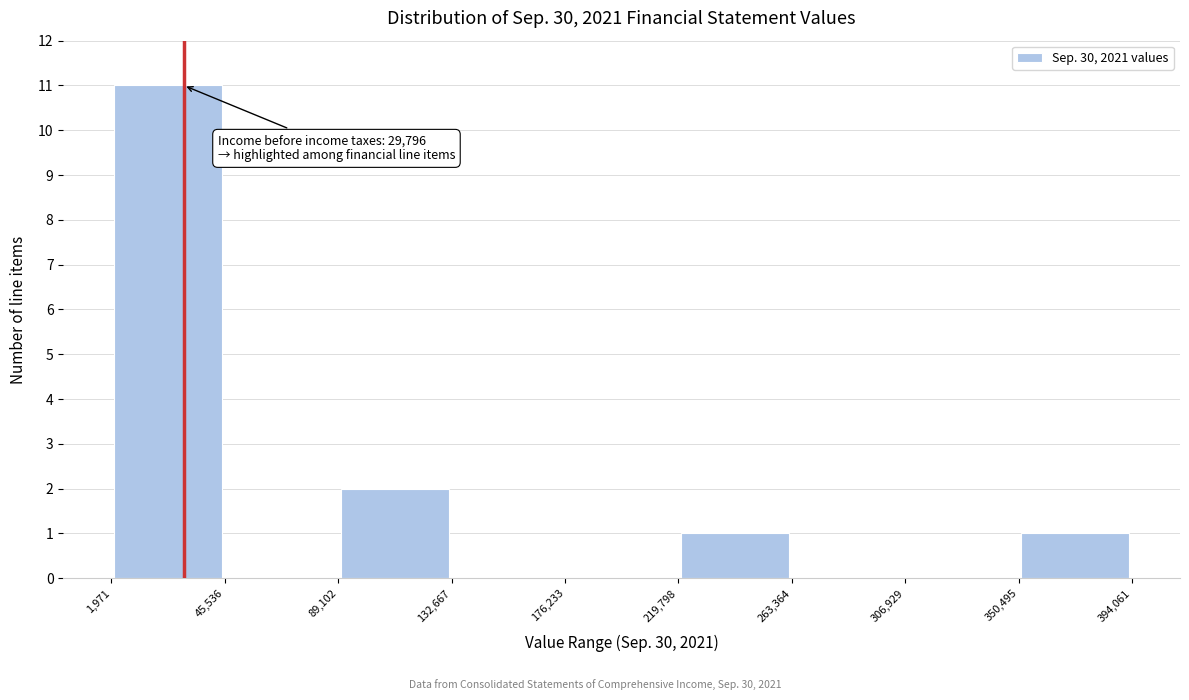

Over which range of the x-axis is the bar tallest?

1,971 to 45,536